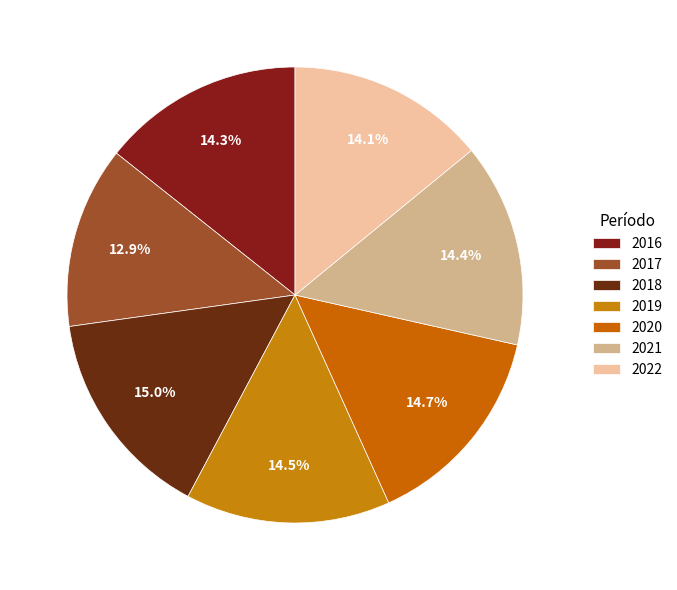

Does any single category account for the majority?

No